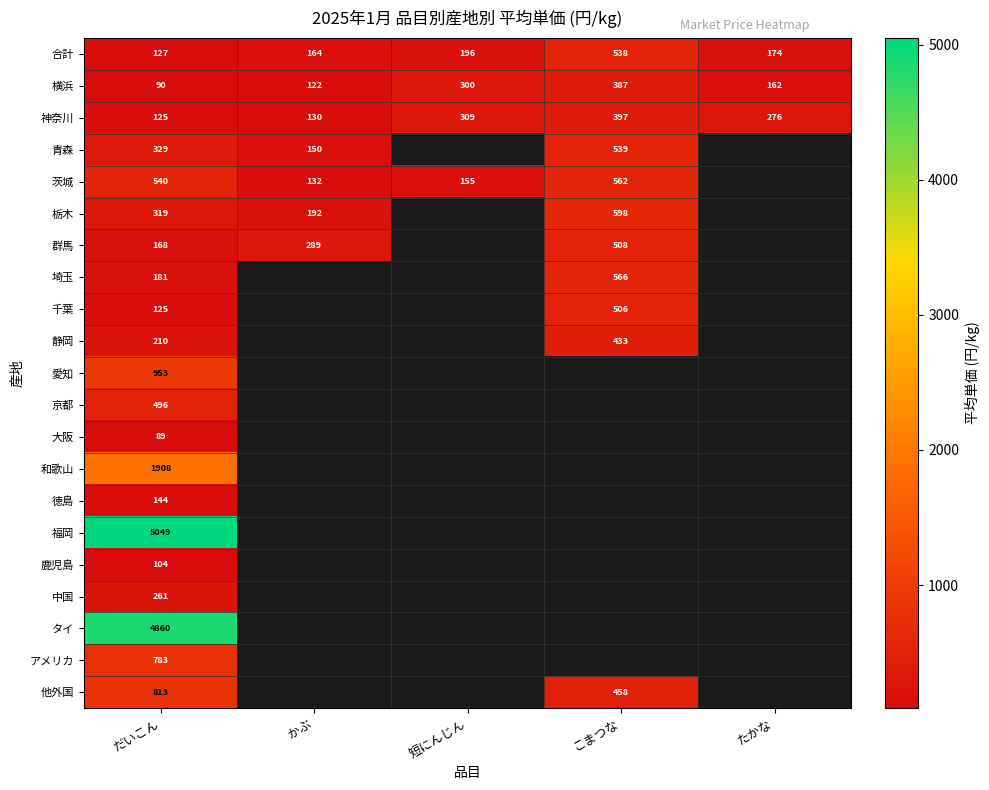

At which label does 合計 reach its peak?

こまつな